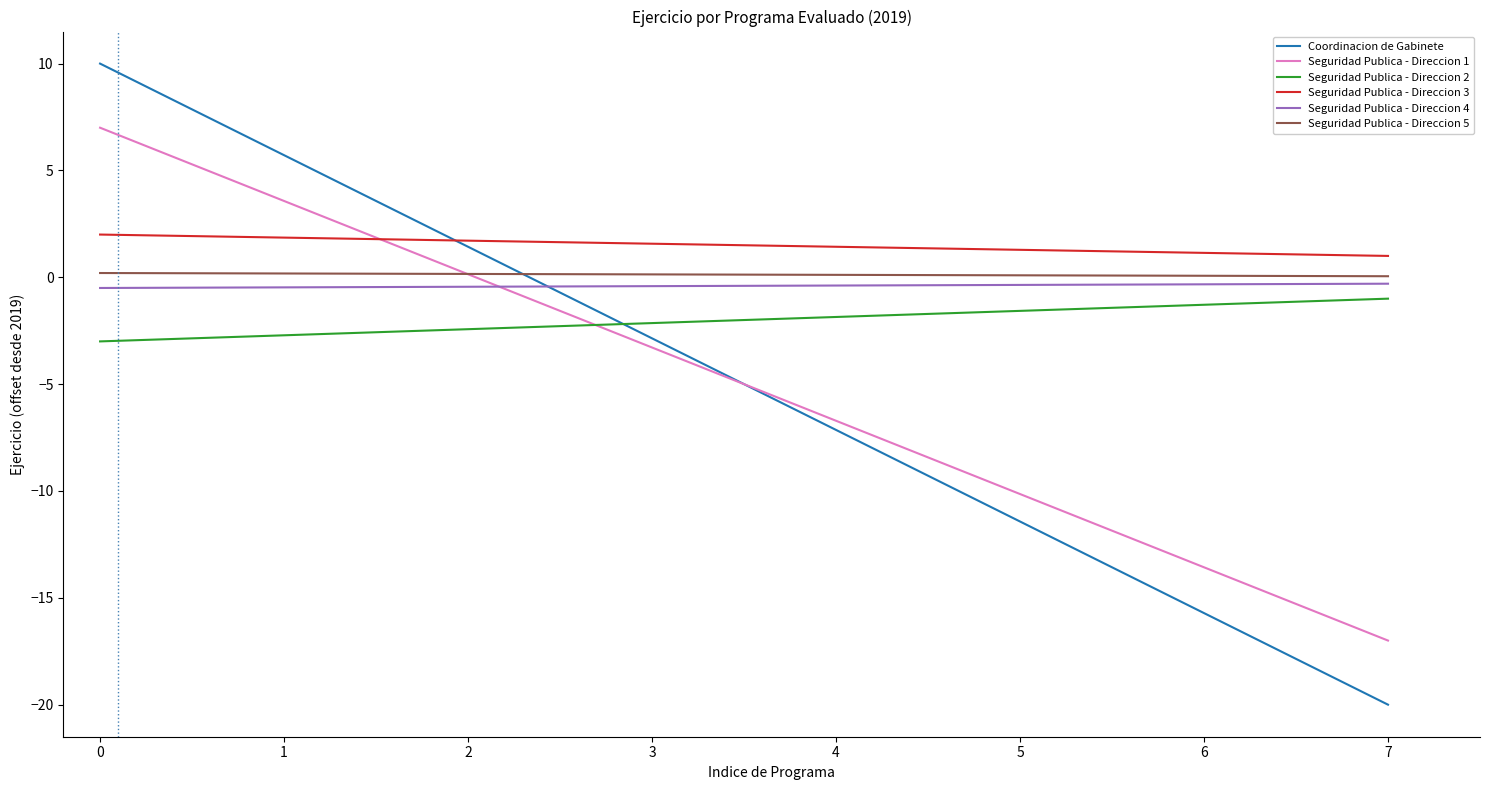

True or false: Seguridad Publica - Direccion 1 and Seguridad Publica - Direccion 3 intersect in this chart.

True